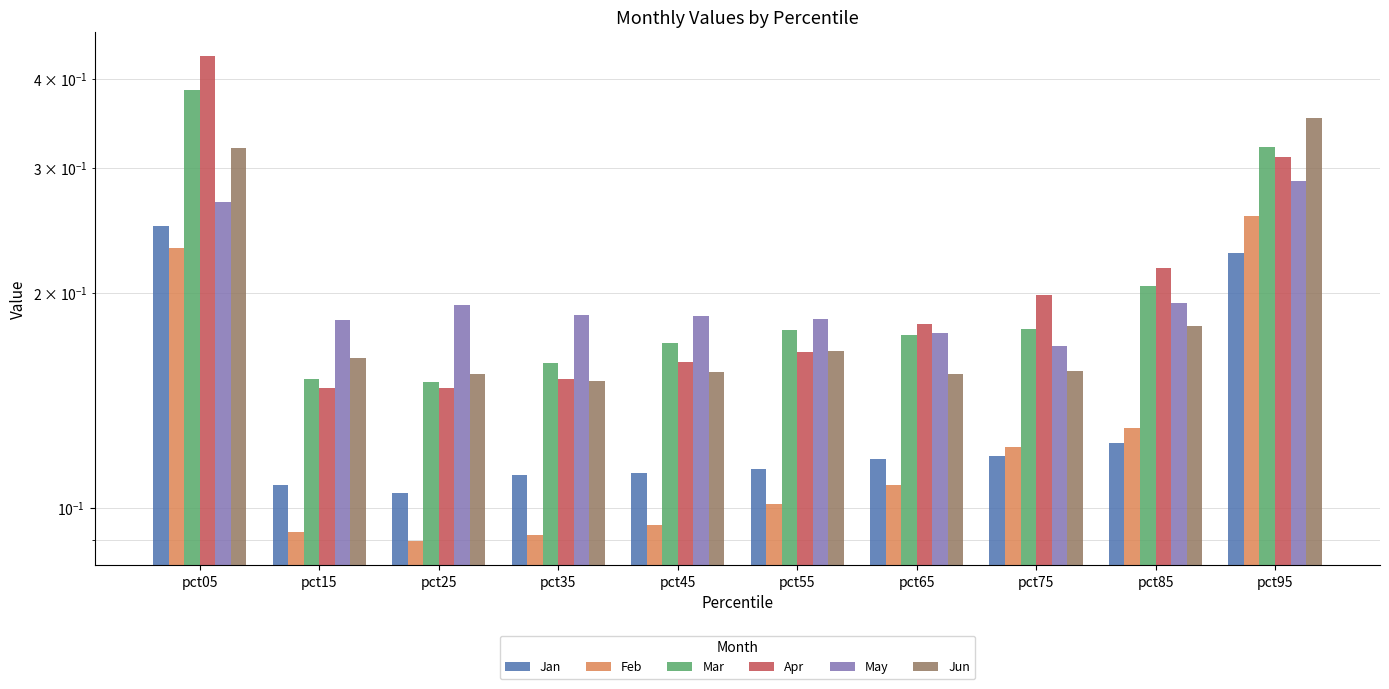

Reading left to right, transcribe all the data shown in this chart.

Jan: 0.2	0.1	0.1	0.1	0.1	0.1	0.1	0.1	0.1	0.2
Feb: 0.2	0.1	0.1	0.1	0.1	0.1	0.1	0.1	0.1	0.3
Mar: 0.4	0.2	0.2	0.2	0.2	0.2	0.2	0.2	0.2	0.3
Apr: 0.4	0.1	0.1	0.2	0.2	0.2	0.2	0.2	0.2	0.3
May: 0.3	0.2	0.2	0.2	0.2	0.2	0.2	0.2	0.2	0.3
Jun: 0.3	0.2	0.2	0.2	0.2	0.2	0.2	0.2	0.2	0.4